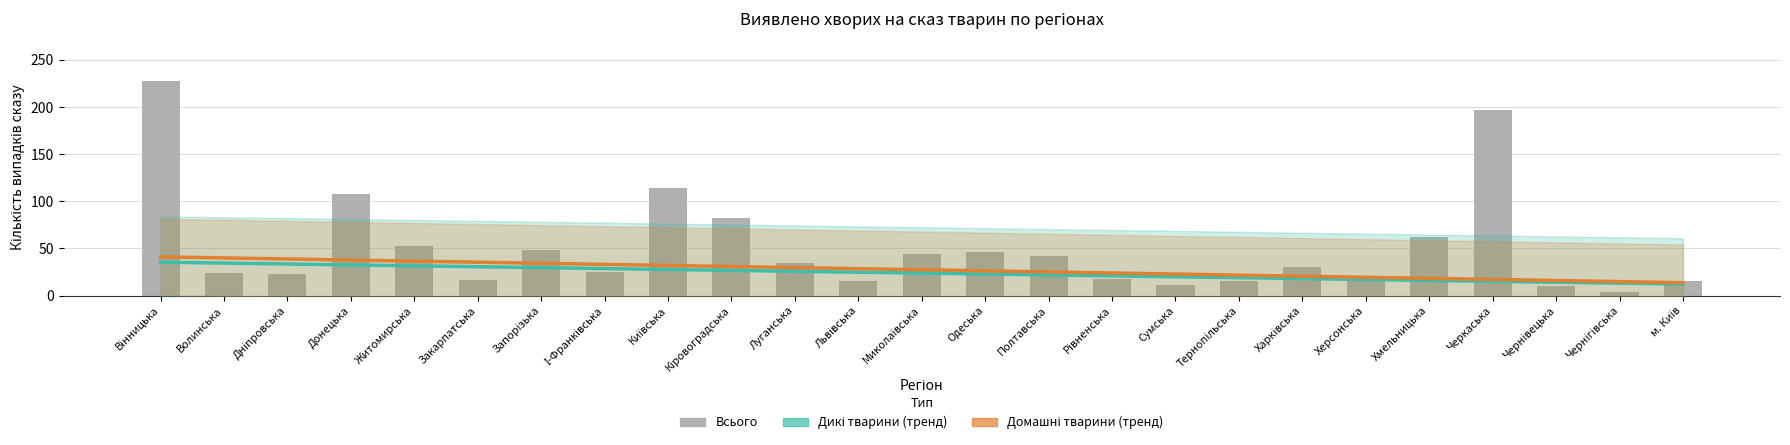

Which category has the highest value in the Всього series?

Вінницька